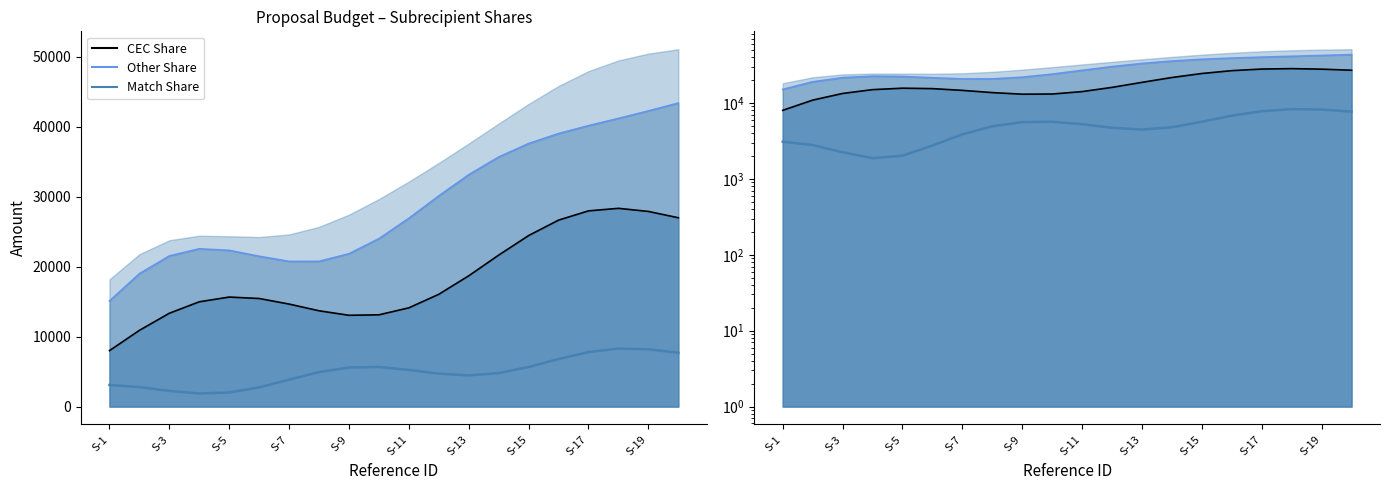

How many data points does each series have?

20